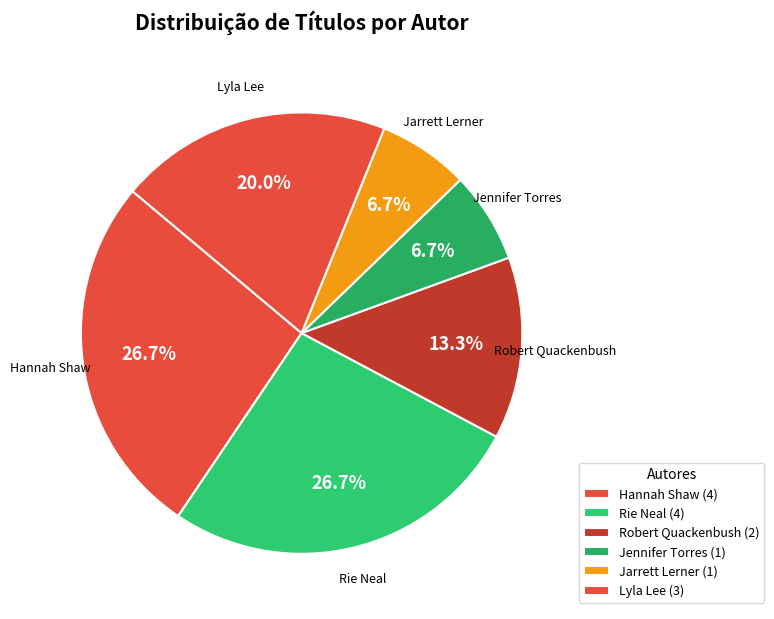

Between Rie Neal and Jennifer Torres, which is larger?

Rie Neal